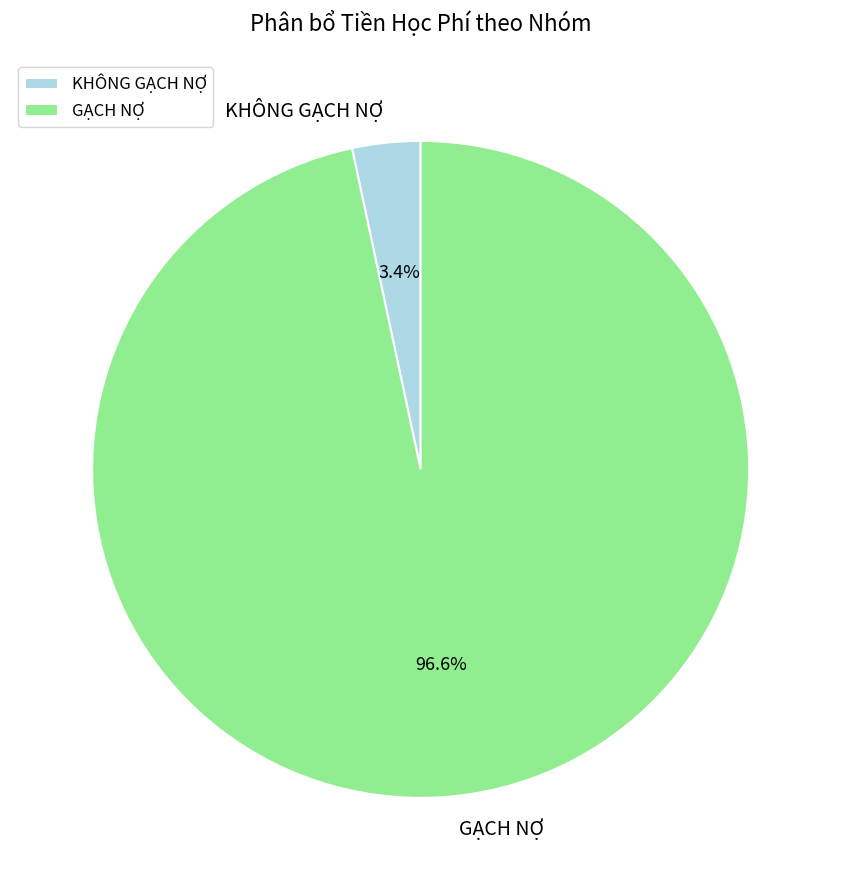

Is the sum of KHÔNG GẠCH NỢ and GẠCH NỢ greater than half?

Yes